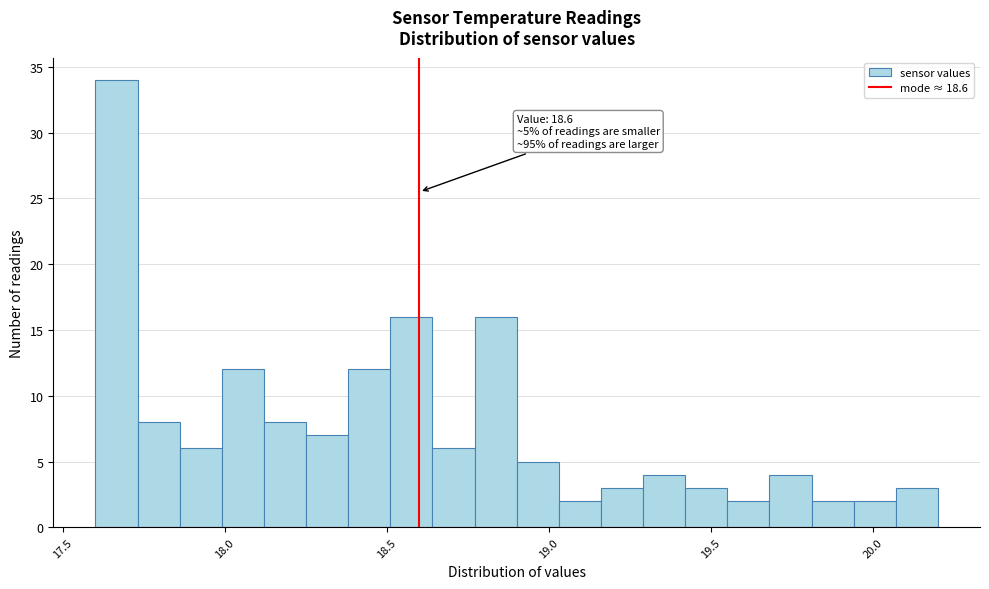

Around what value on the x-axis is the tallest bar? Give the approximate position of its centre, as read against the axis.

17.65